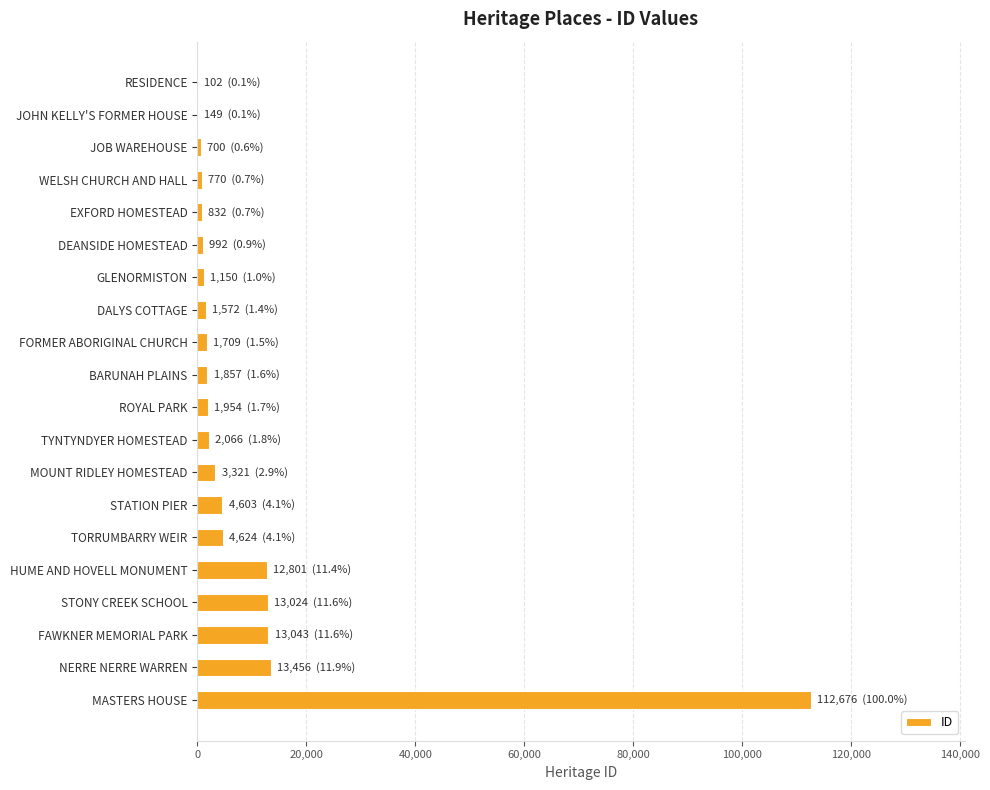

What is the average value?

9570